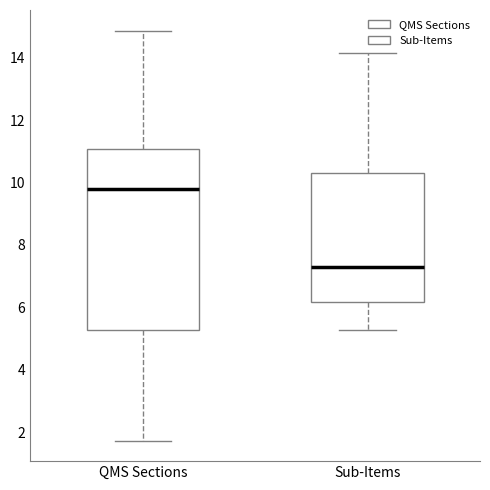

Reading left to right, read every box against the y-axis: the position of its median line, the range the box covers, and the ends of its whiskers. The values are not printed on the chart, so give them approximately, as read against the axis.

QMS Sections: median 9.8, box 5.2 to 11.0, whiskers 1.8 to 14.8
Sub-Items: median 7.2, box 6.2 to 10.2, whiskers 5.2 to 14.2